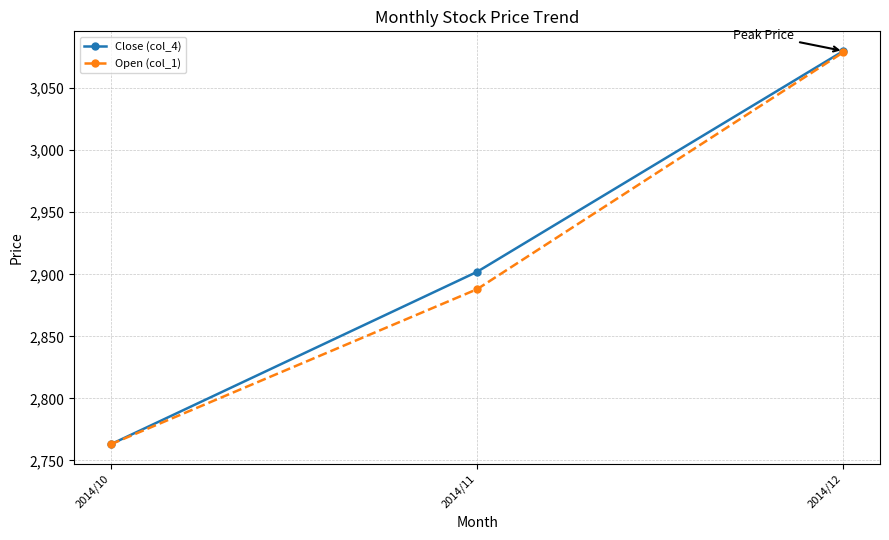

What is the difference between the second highest and minimum values in the Close (col_4) series?

139